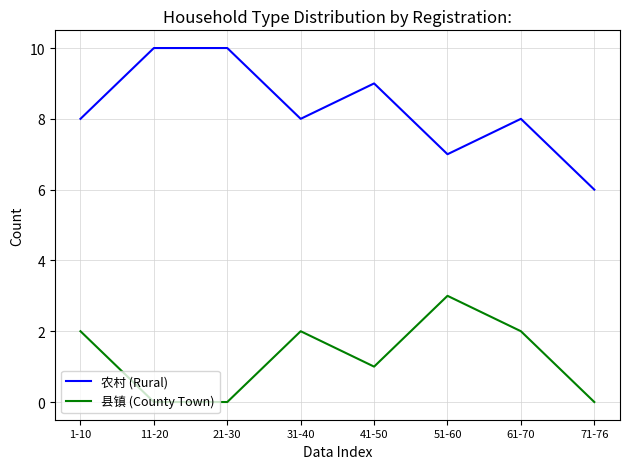

What is the sum of all 农村 (Rural) values?

66